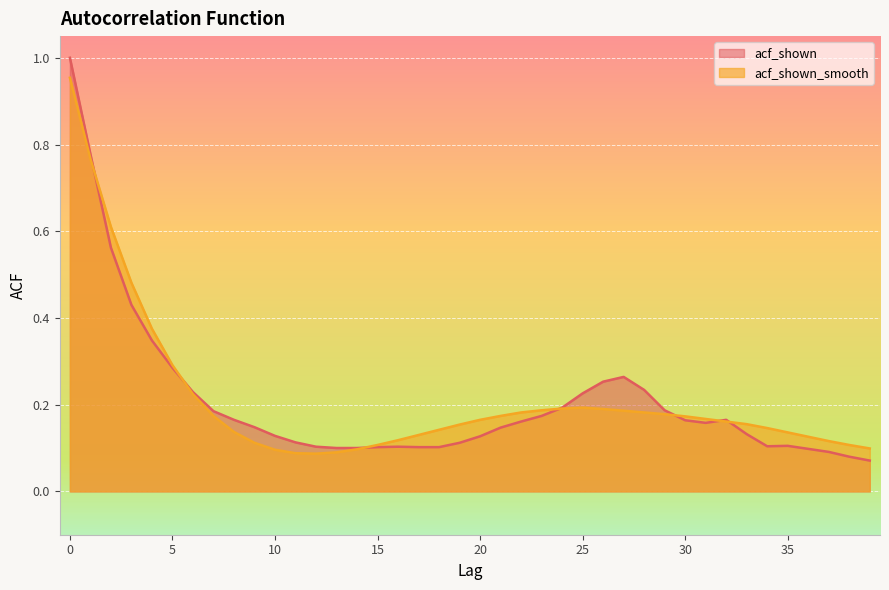

What are all the series names shown in the legend?

acf_shown, acf_shown_smooth